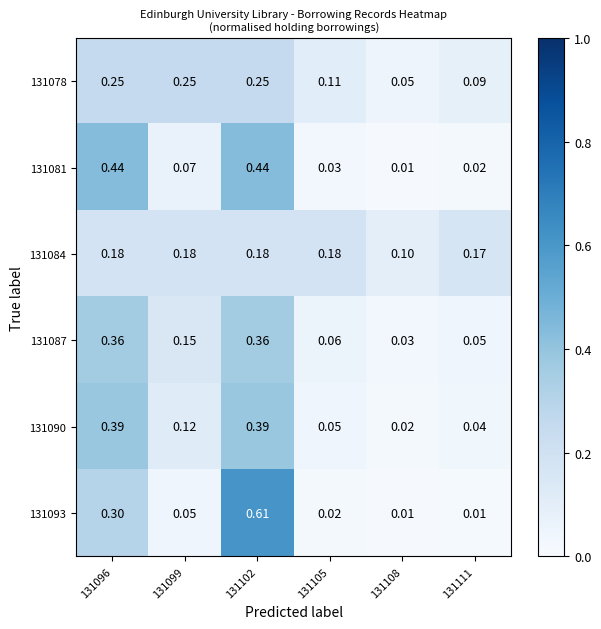

Is the value of 131081 at 131111 greater than the value of 131087 at 131108?

No